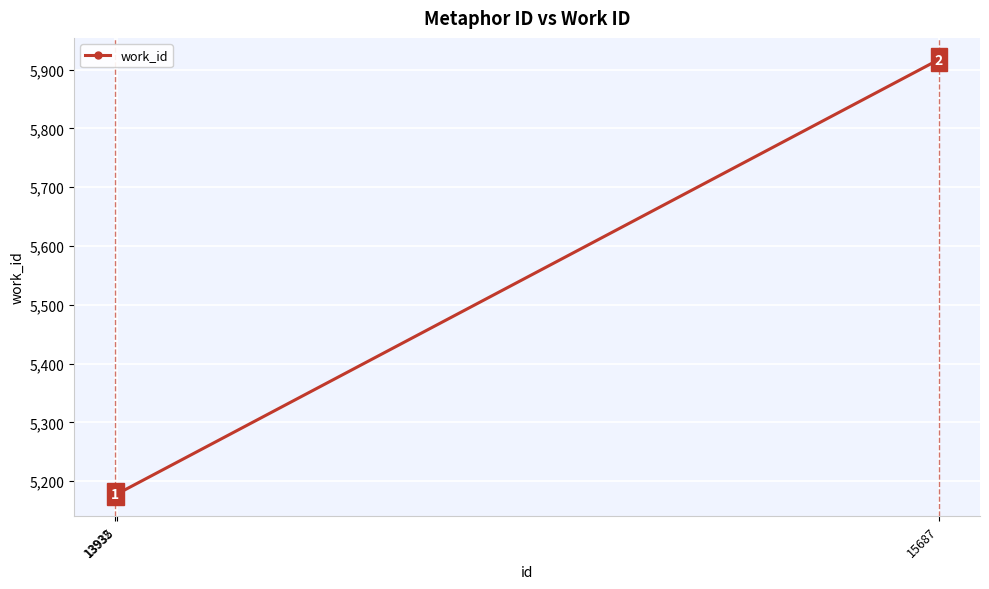

Count the values in the range 5178 to 5917.

3